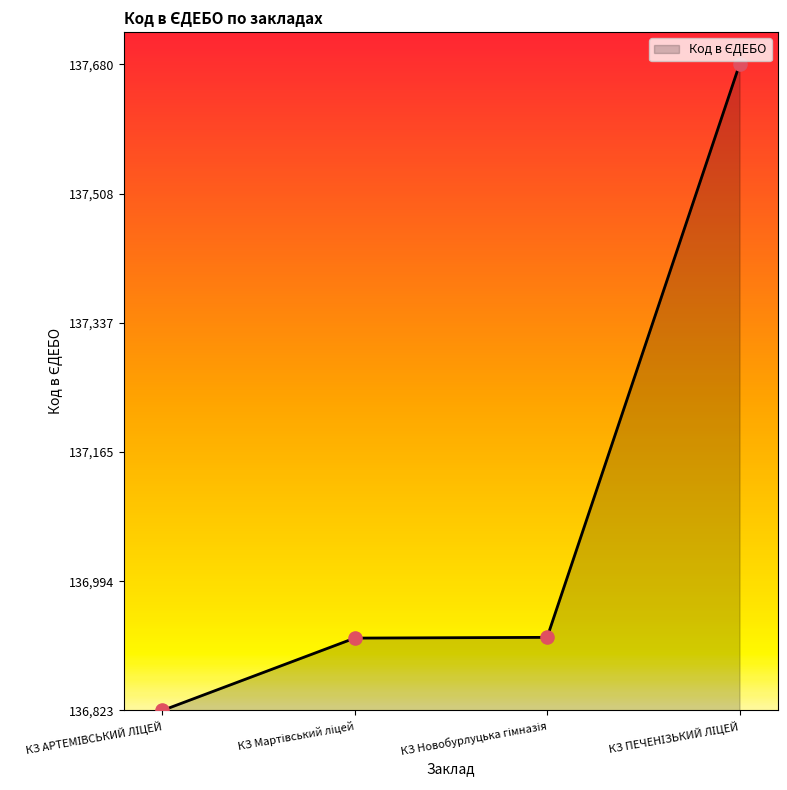

Which has a higher value, КЗ АРТЕМІВСЬКИЙ ЛІЦЕЙ or КЗ Мартівський ліцей?

КЗ Мартівський ліцей